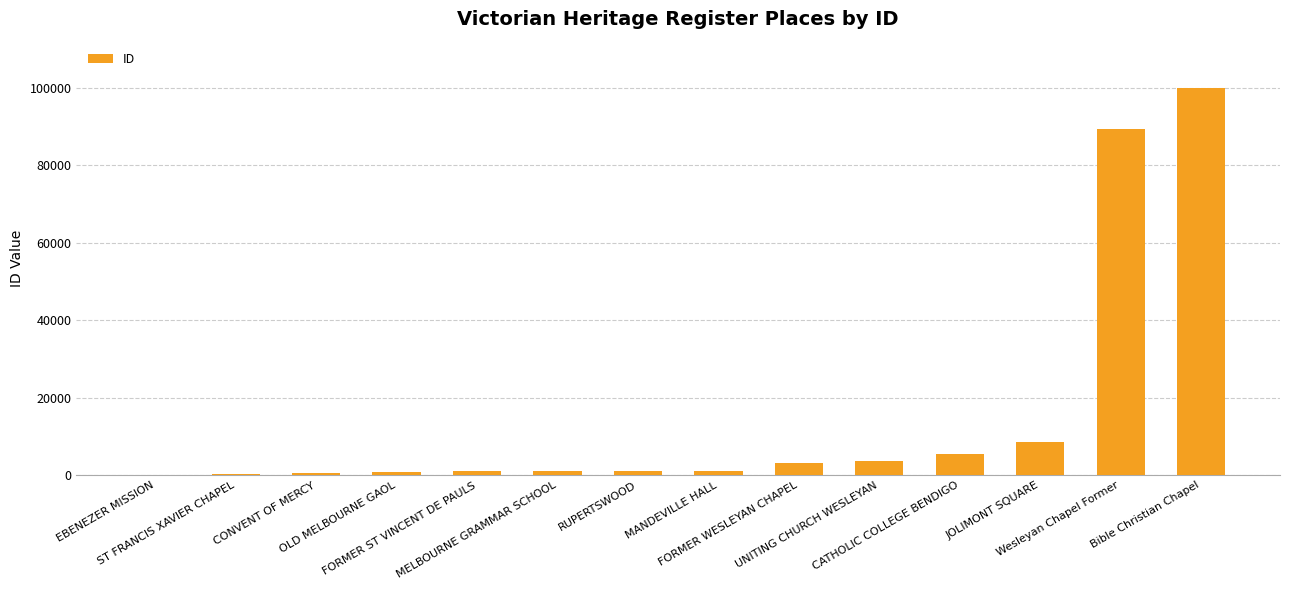

What is the greatest value displayed?

99869